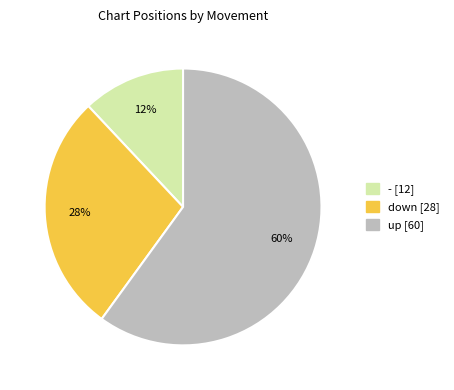

How many segments does this pie chart have?

3